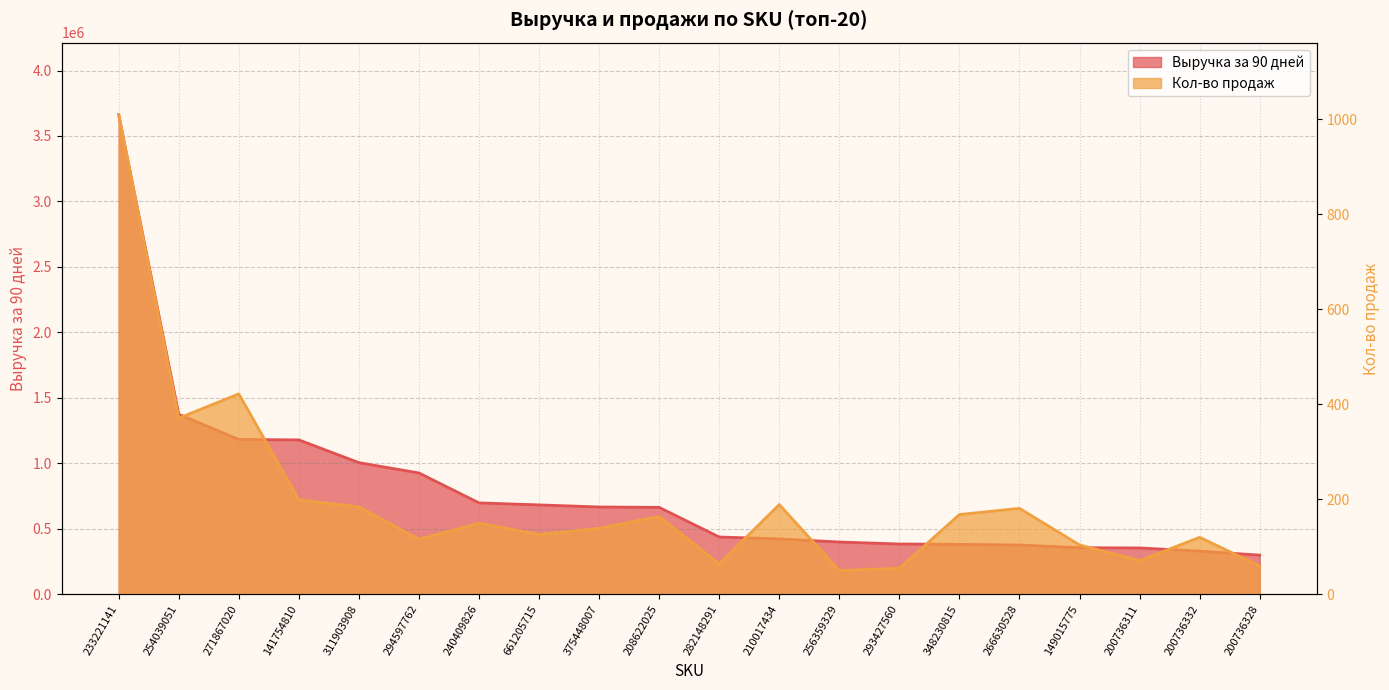

What is the maximum value shown in the chart?

3663441